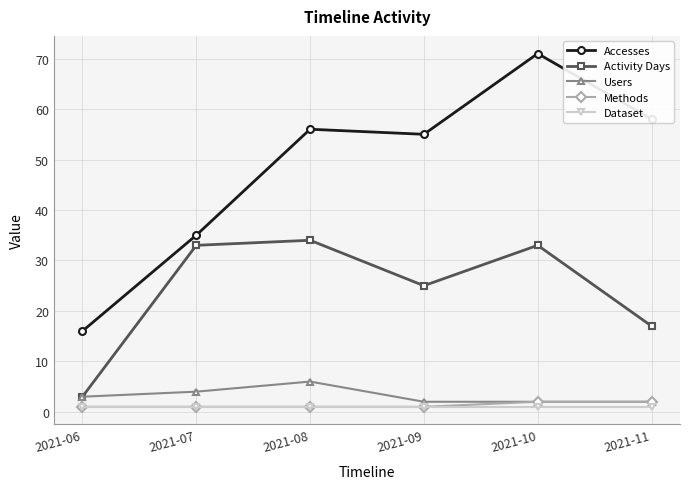

What is the minimum value shown in the chart?

1